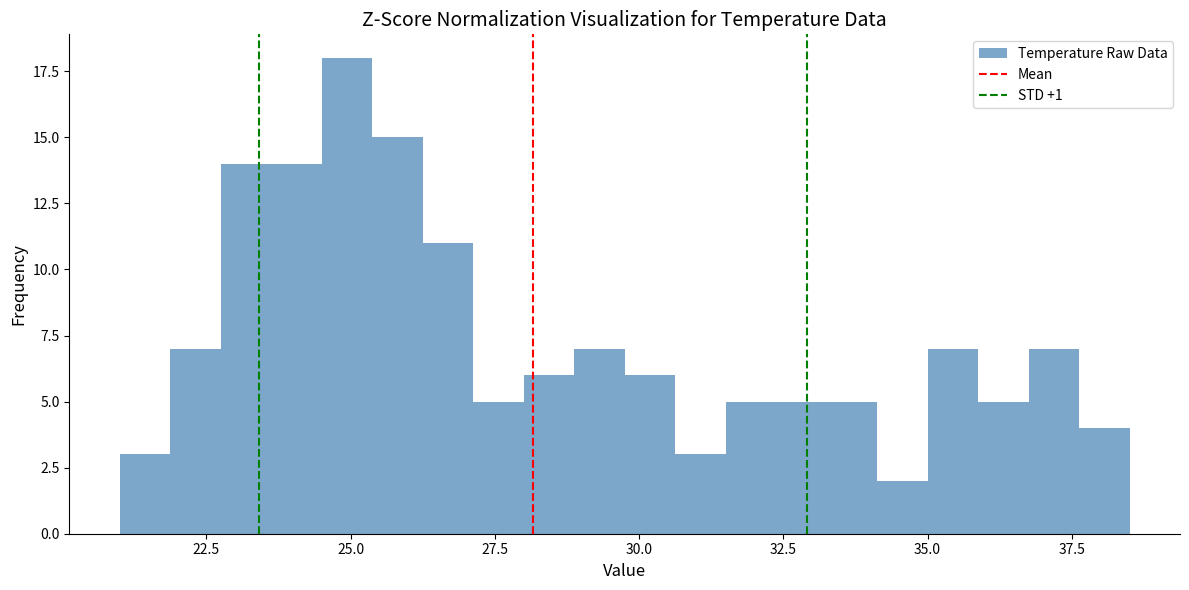

Read against the x-axis, roughly where is the centre of the tallest bar?

25.0